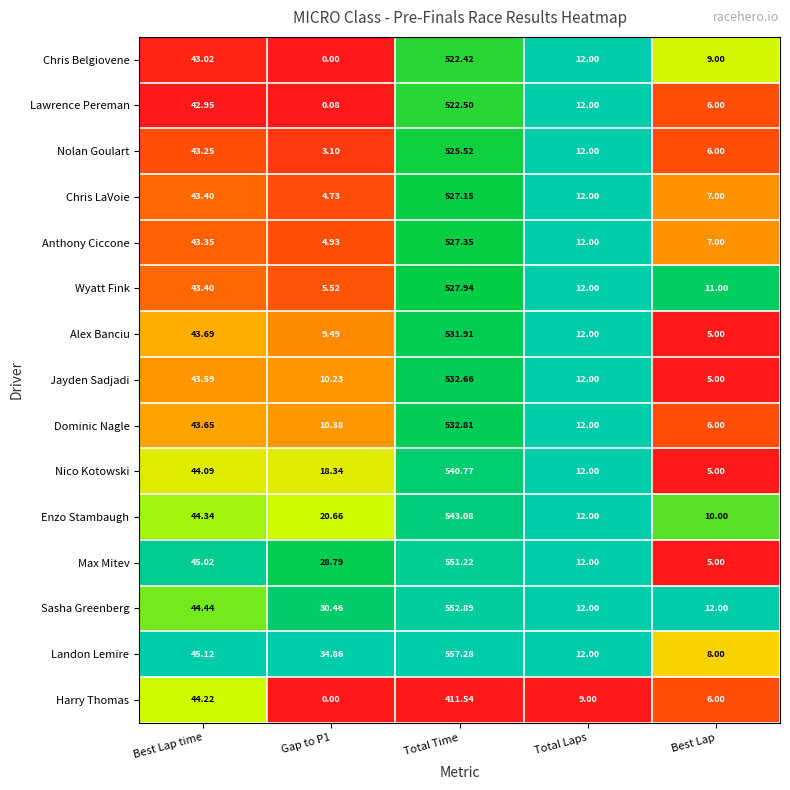

Which label corresponds to the largest value in the chart?

Total Time